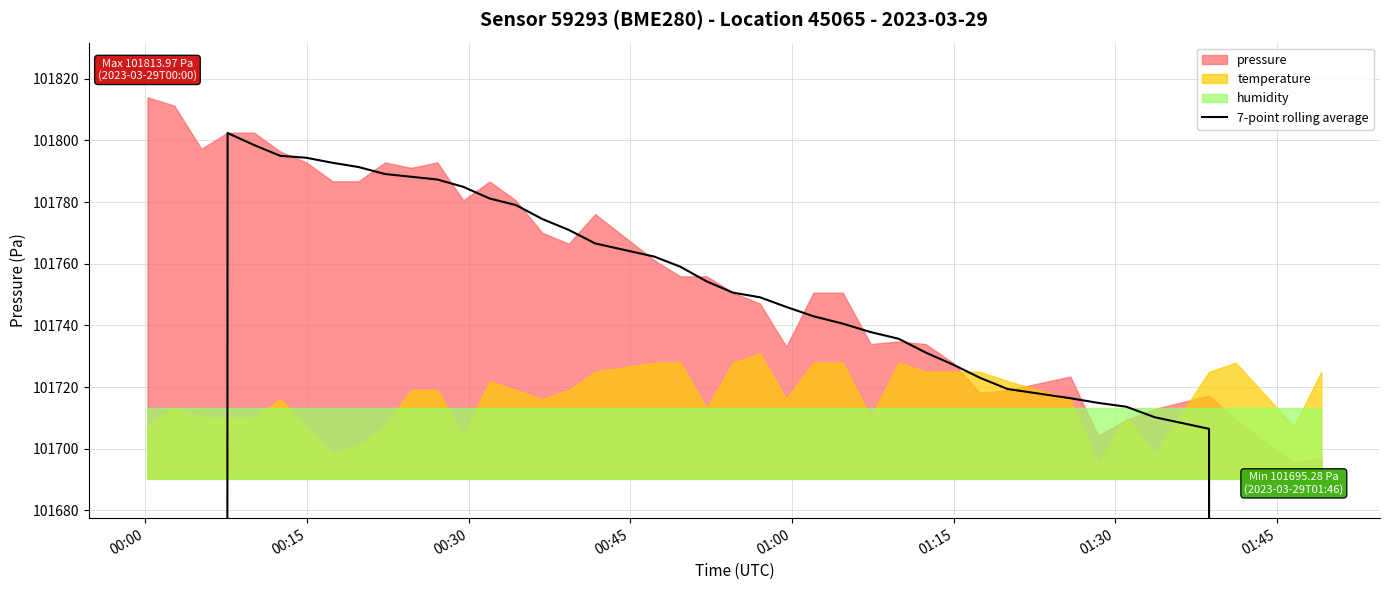

How many data points are less than 101749?

20